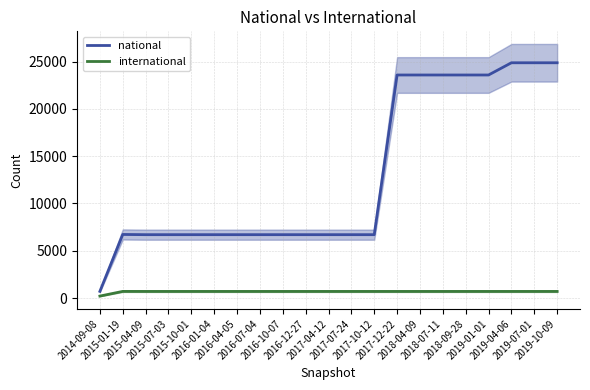

Reading left to right, list all the values displayed in this chart.

national: 706	6721	6699	6699	6699	6699	6699	6699	6699	6699	6699	6699	6699	23580	23580	23580	23580	23580	24872	24872	24872
international: 207	702	699	699	699	699	699	699	699	699	699	699	699	699	699	699	699	699	699	699	699